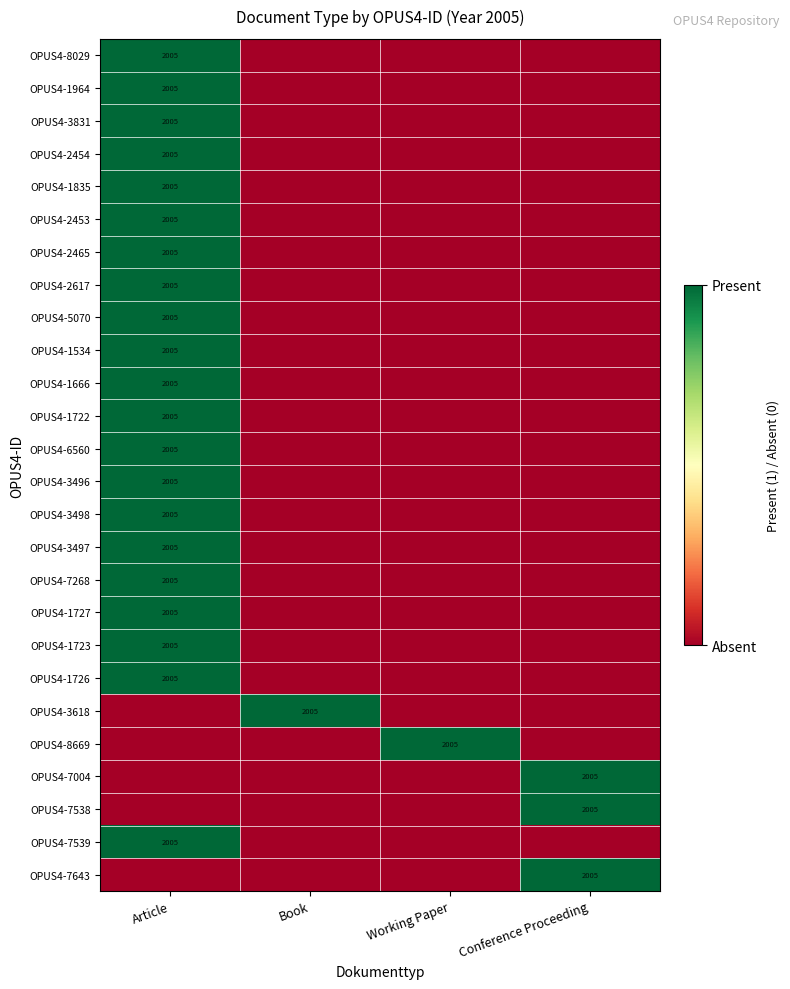

Rank the series at Article from highest to lowest value.

OPUS4-8029, OPUS4-1964, OPUS4-3831, OPUS4-2454, OPUS4-1835, OPUS4-2453, OPUS4-2465, OPUS4-2617, OPUS4-5070, OPUS4-1534, OPUS4-1666, OPUS4-1722, OPUS4-6560, OPUS4-3496, OPUS4-3498, OPUS4-3497, OPUS4-7268, OPUS4-1727, OPUS4-1723, OPUS4-1726, OPUS4-7539, OPUS4-3618, OPUS4-8669, OPUS4-7004, OPUS4-7538, OPUS4-7643